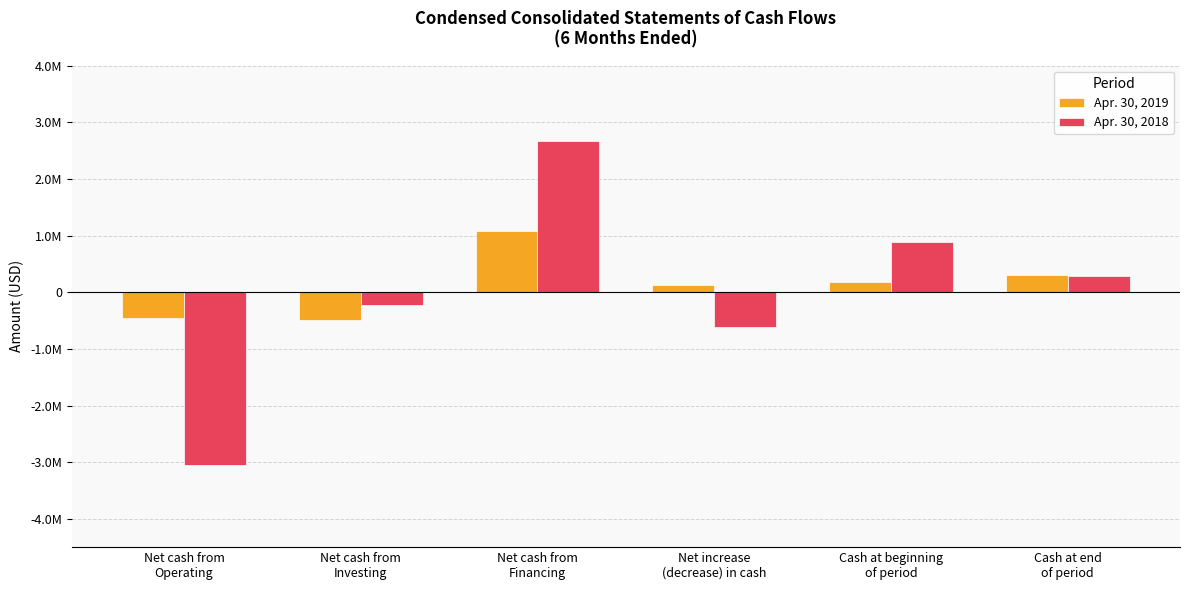

Reading left to right, transcribe all the data shown in this chart.

Apr. 30, 2019: -451110	-497007	1081371	133254	177413	310667
Apr. 30, 2018: -3047093	-227404	2661709	-612788	891169	278381